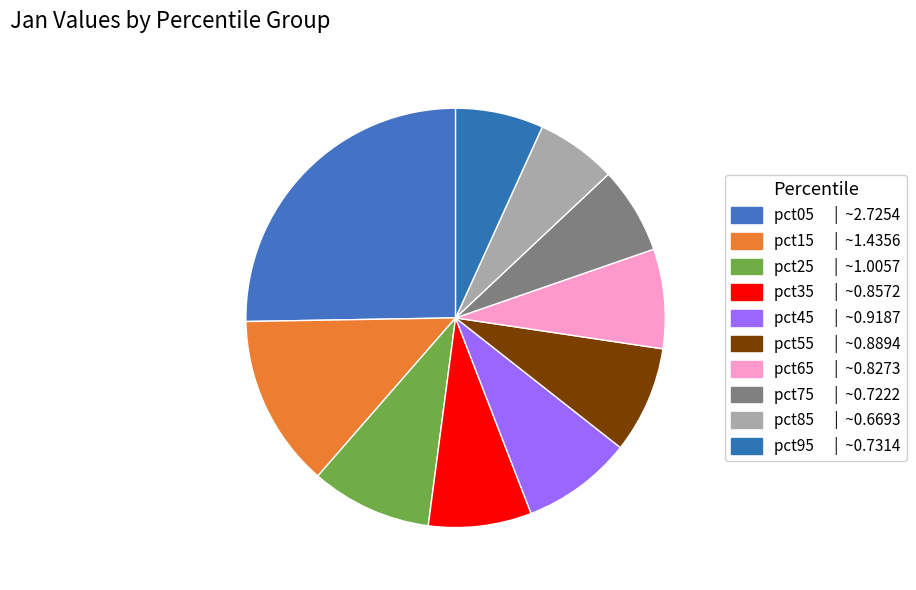

Which slice is the smallest?

pct85